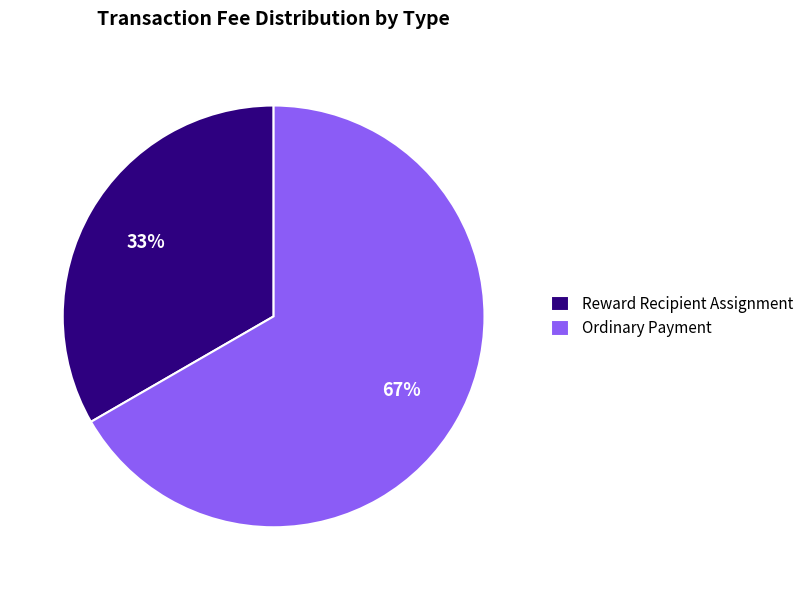

Count the number of slices in the pie.

2